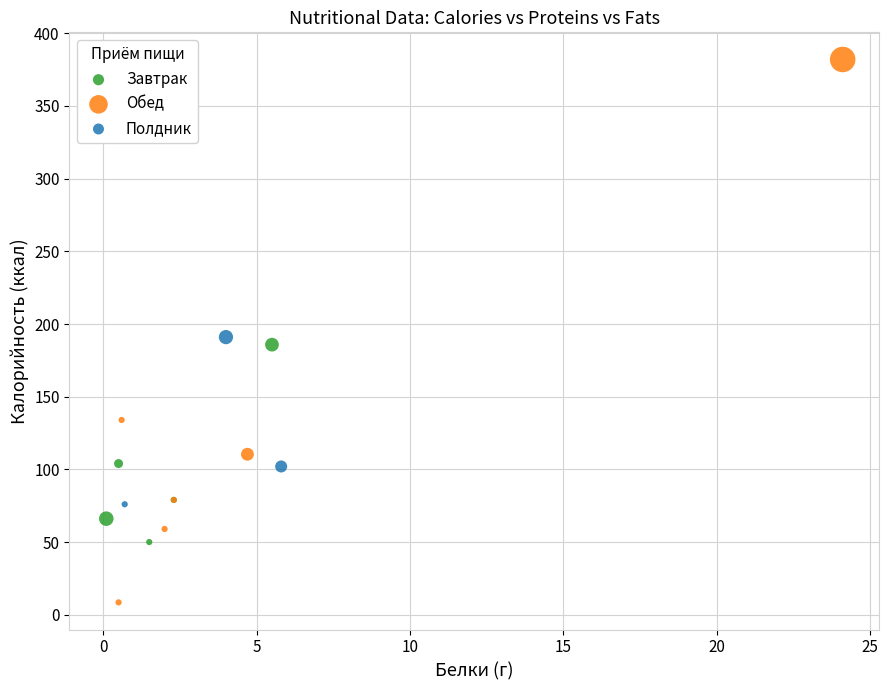

Which series has the widest spread of Y values?

Обед